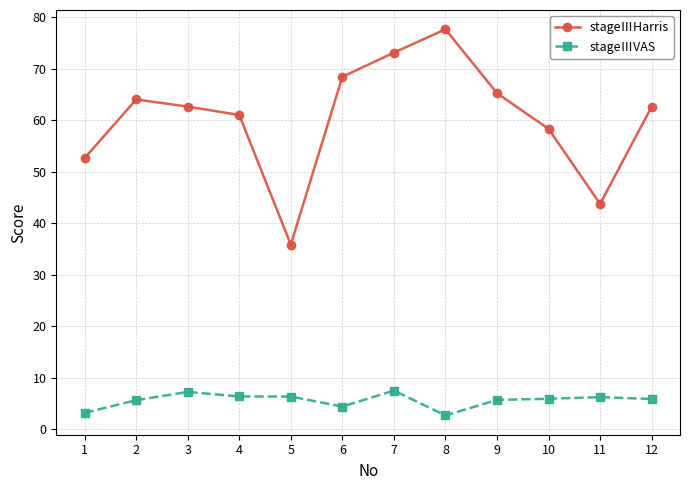

True or false: stageⅢVAS and stageⅢHarris intersect in this chart.

False